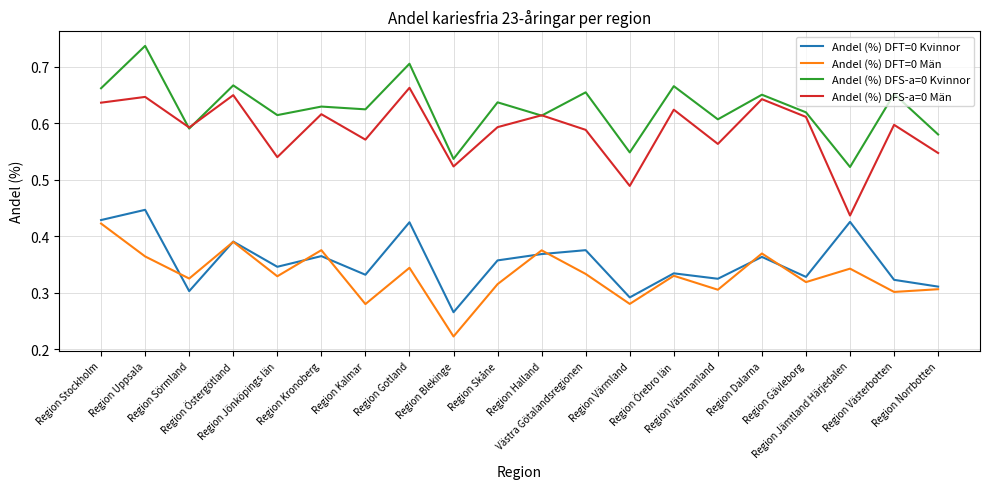

What is the total value across all series at Region Norrbotten?

1.7